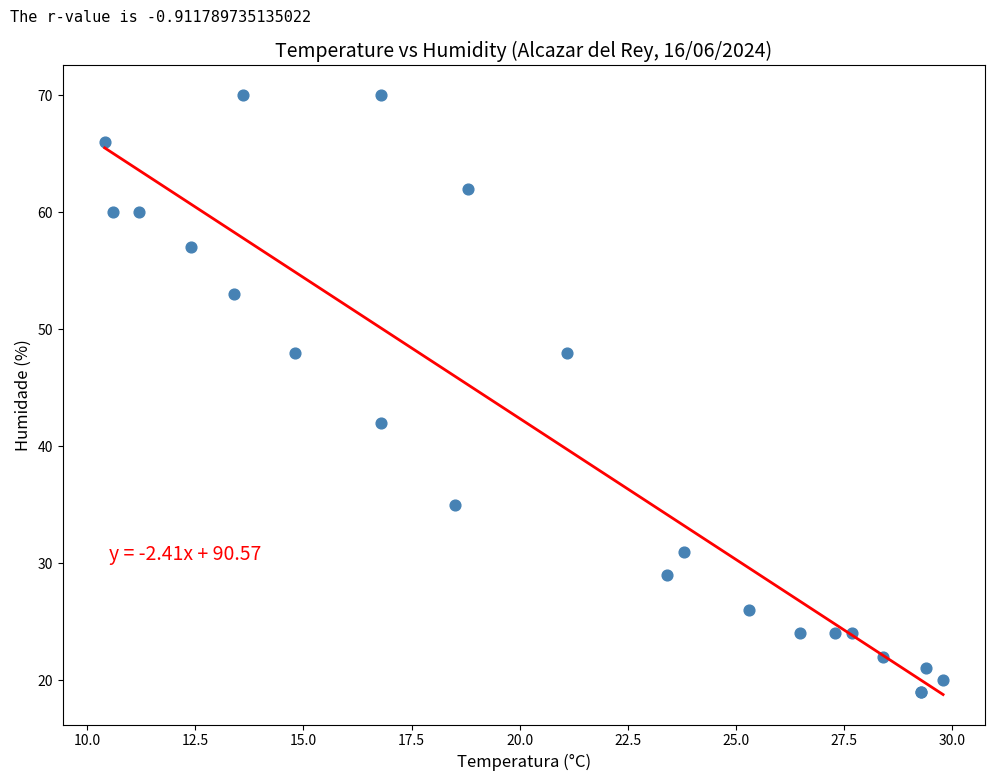

What Y value in the scatter plot is closest to 44?

42